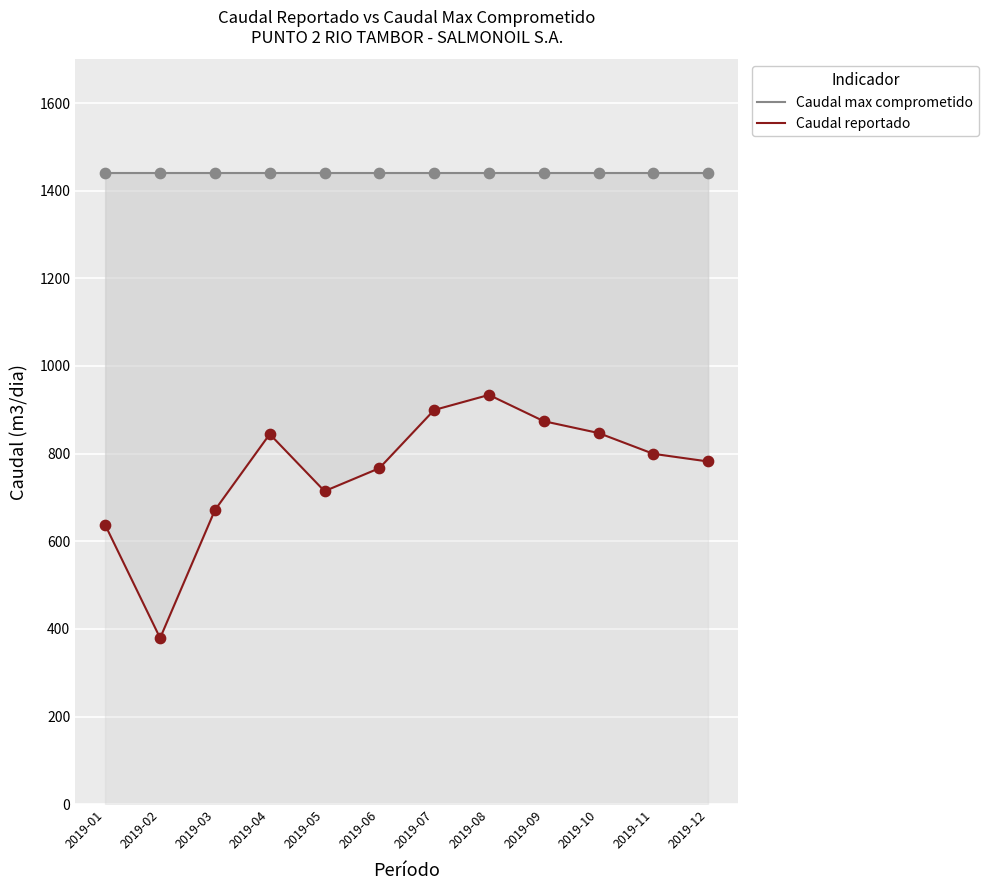

Which series contains the highest Y value?

Caudal max comprometido